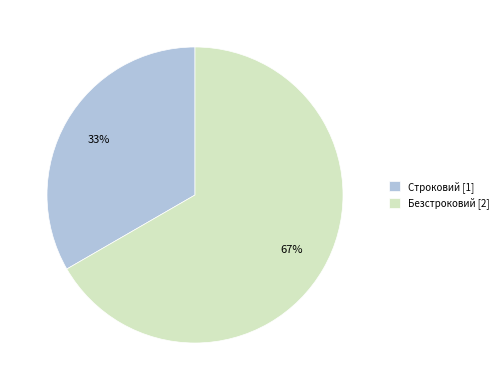

To the nearest percent, what is the combined percentage of Строковий and Безстроковий?

100%